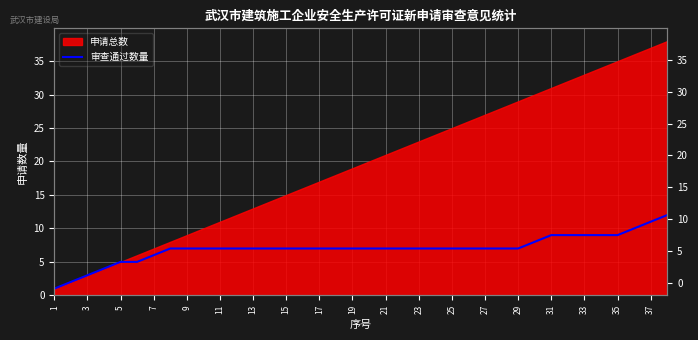

Reading right to left, list all the values displayed in this chart.

12	11	10	9	9	9	9	9	8	7	7	7	7	7	7	7	7	7	7	7	7	7	7	7	7	7	7	7	7	7	7	6	5	5	4	3	2	1